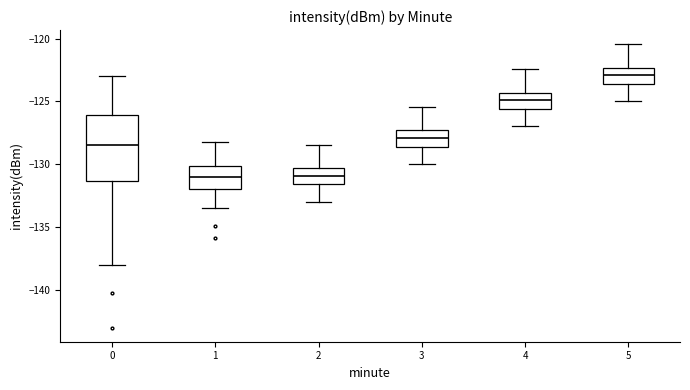

Where does the upper whisker of the box at x = 5 end on the y-axis? The values are not printed on the chart, so give them approximately, as read against the axis.

-120.5